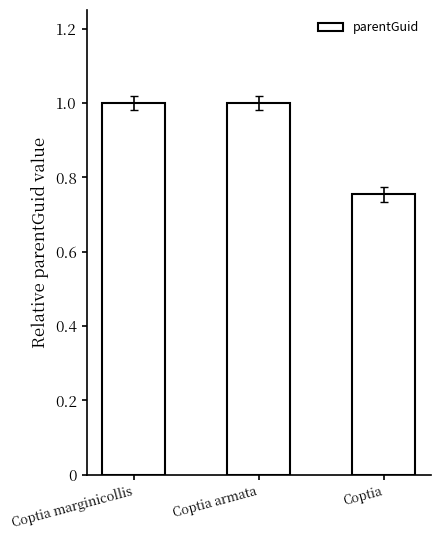

True or false: the data shows 1.3 at Coptia.

False